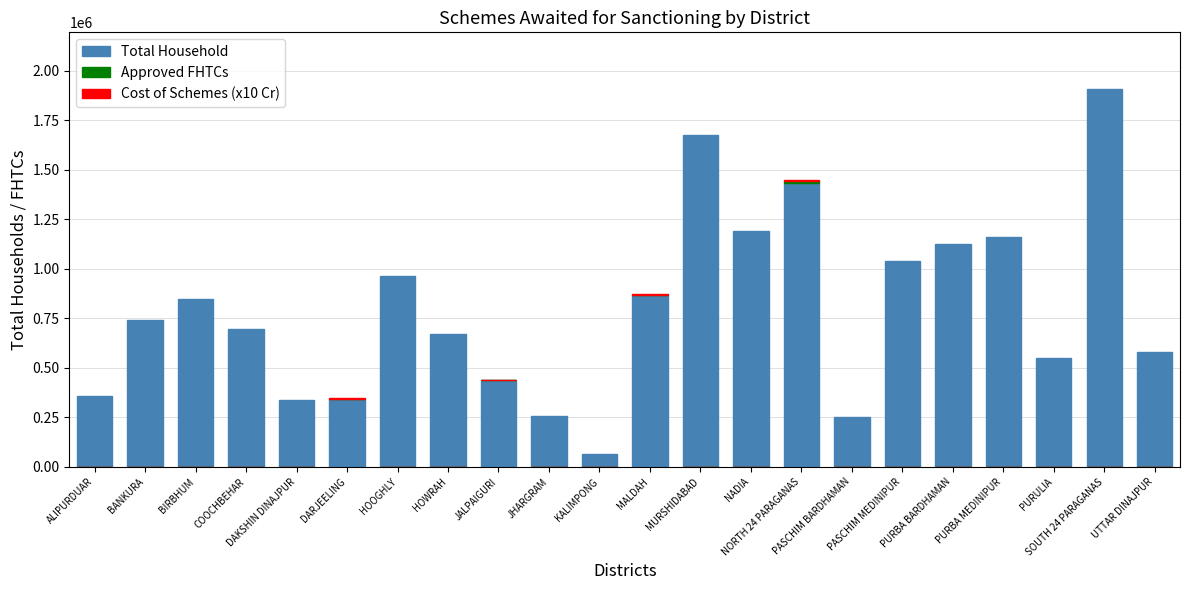

What are all the series names shown in the legend?

Total Household, Approved FHTCs, Cost of Schemes (x10 Cr)